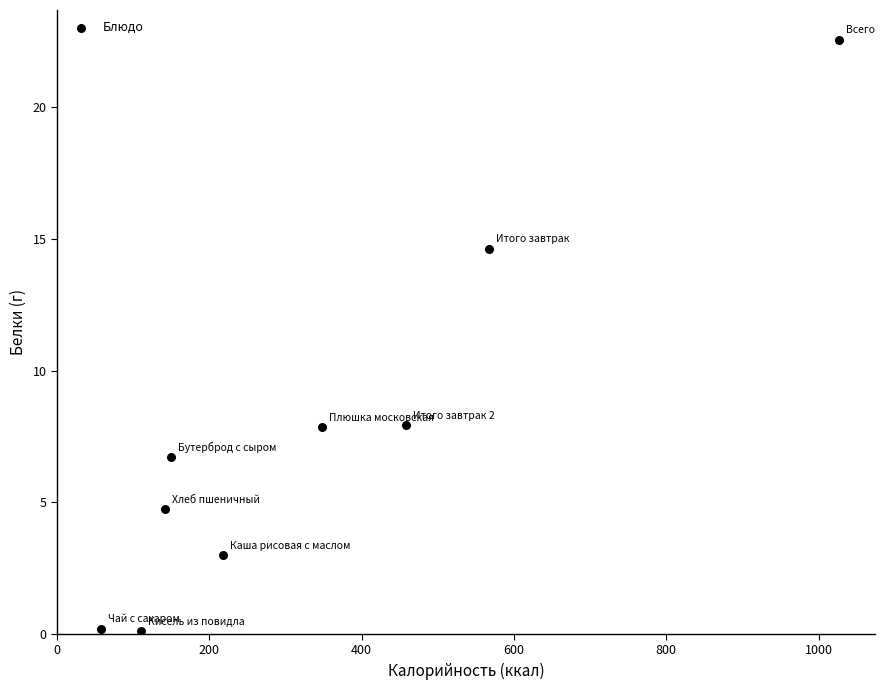

What is the average X value?

342.1